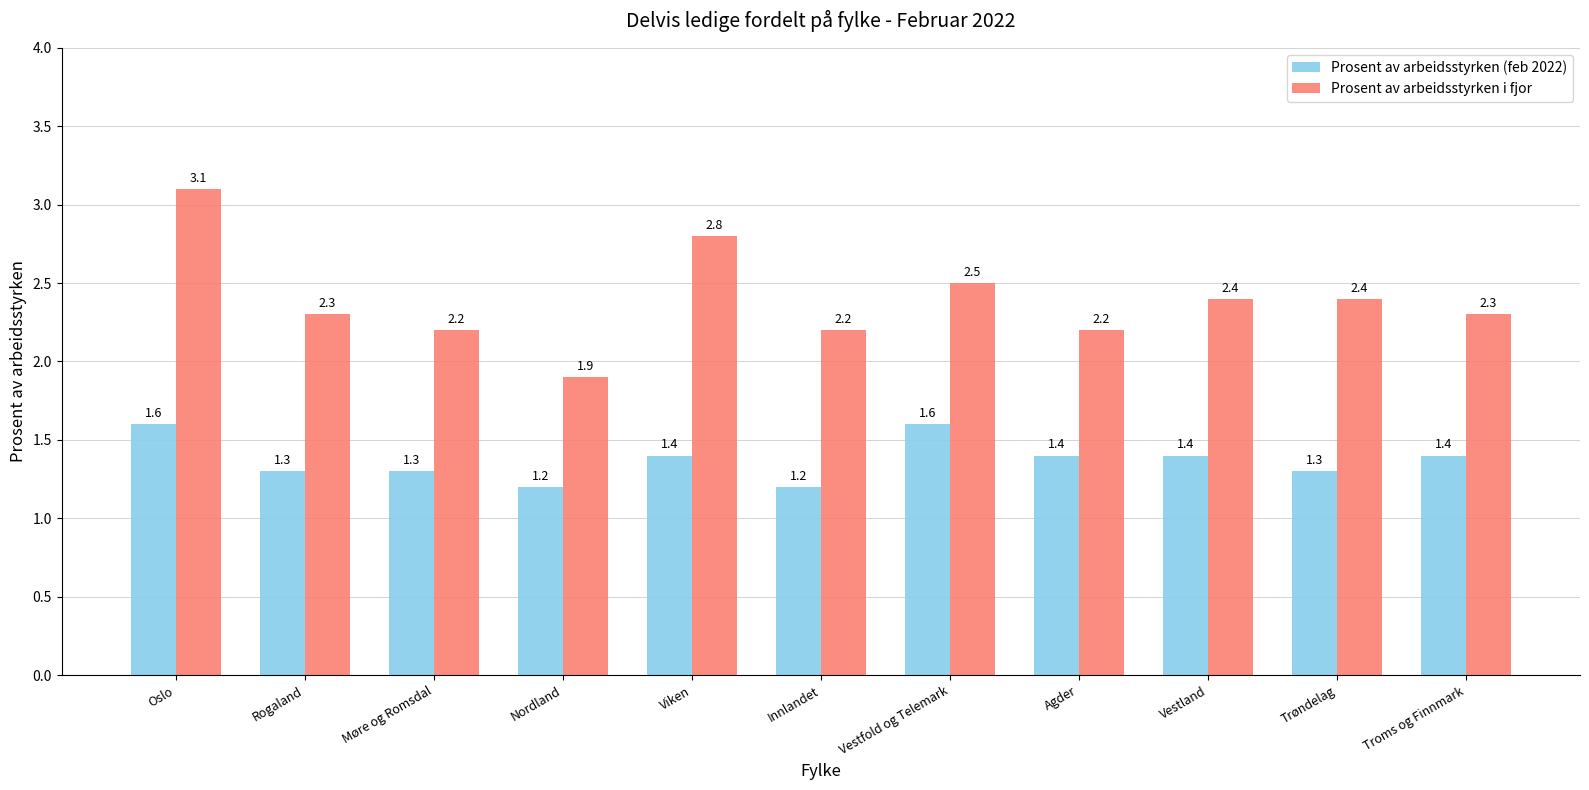

What is the total value across all series at Nordland?

3.1